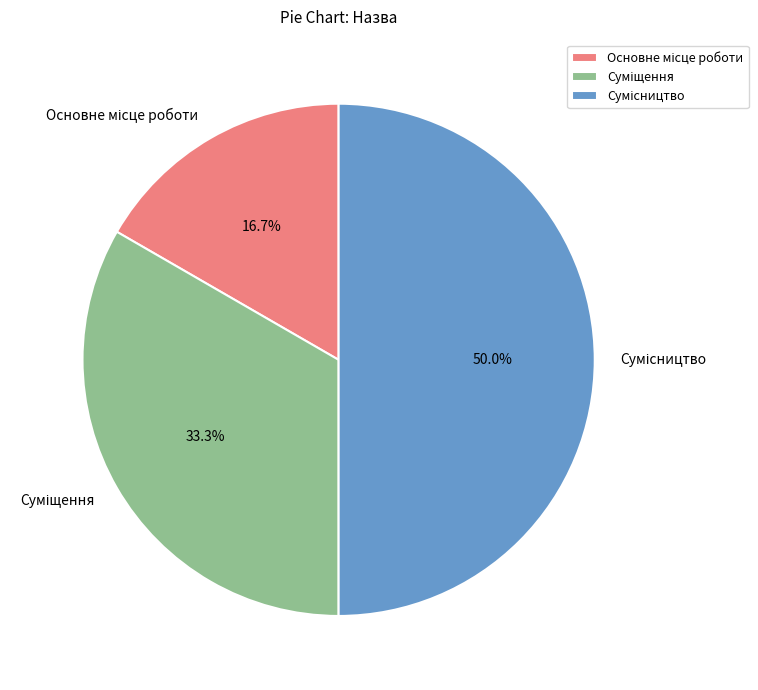

What percentage is the Основне місце роботи slice, to the nearest percent?

17%